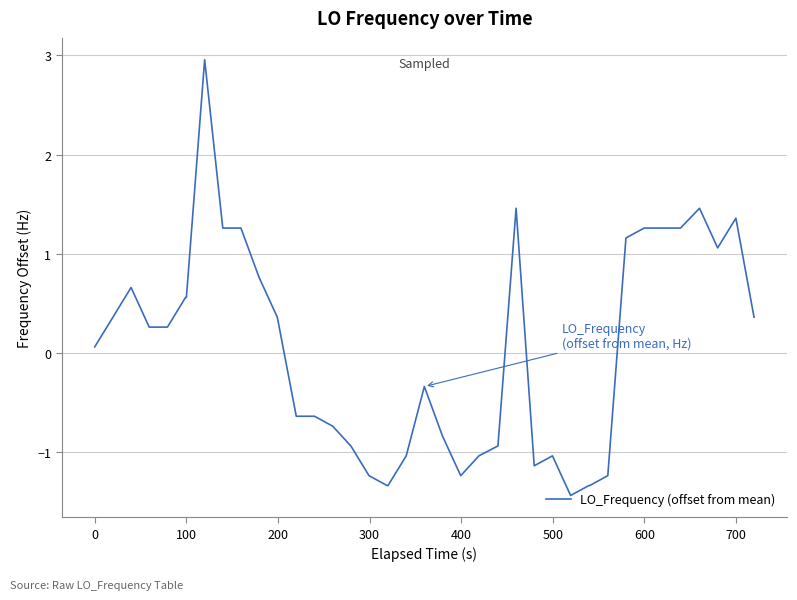

What is the greatest value displayed?

3.0